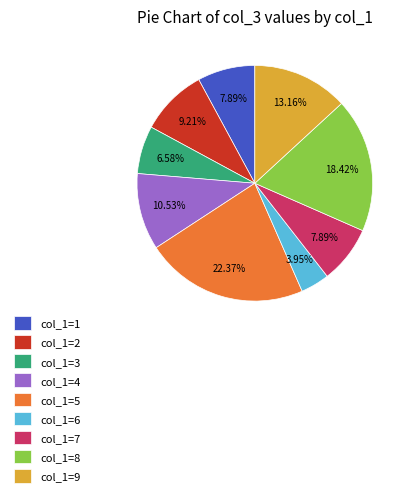

Which slice is the smallest?

col_1=6